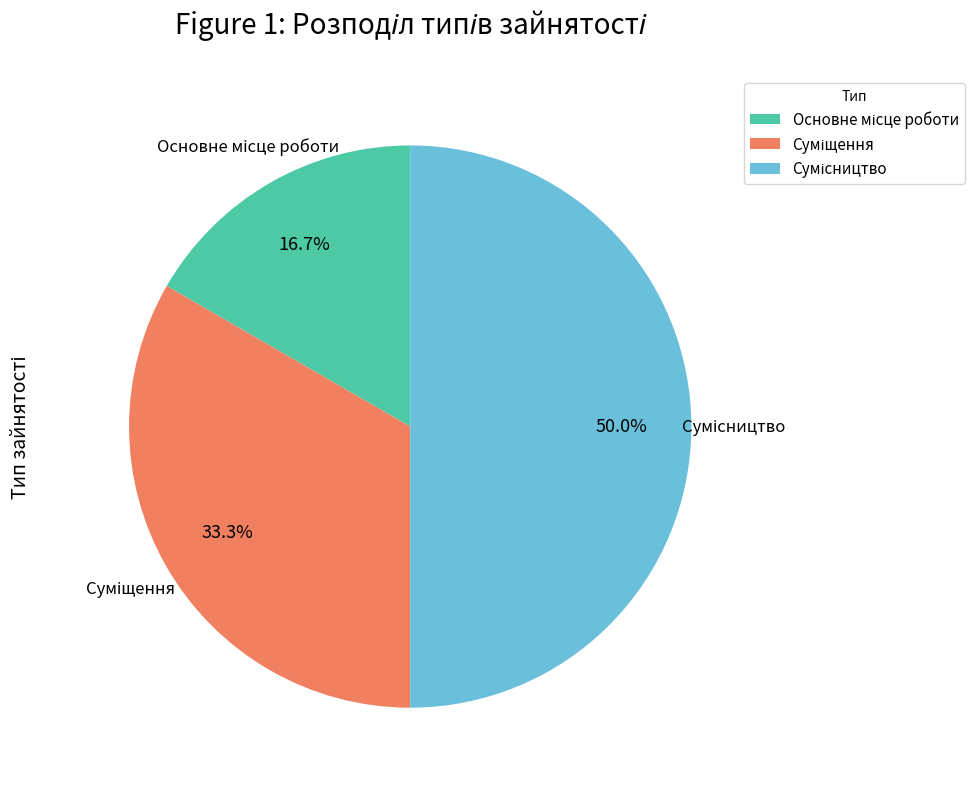

Is it true that Суміщення is 33% of the pie?

True